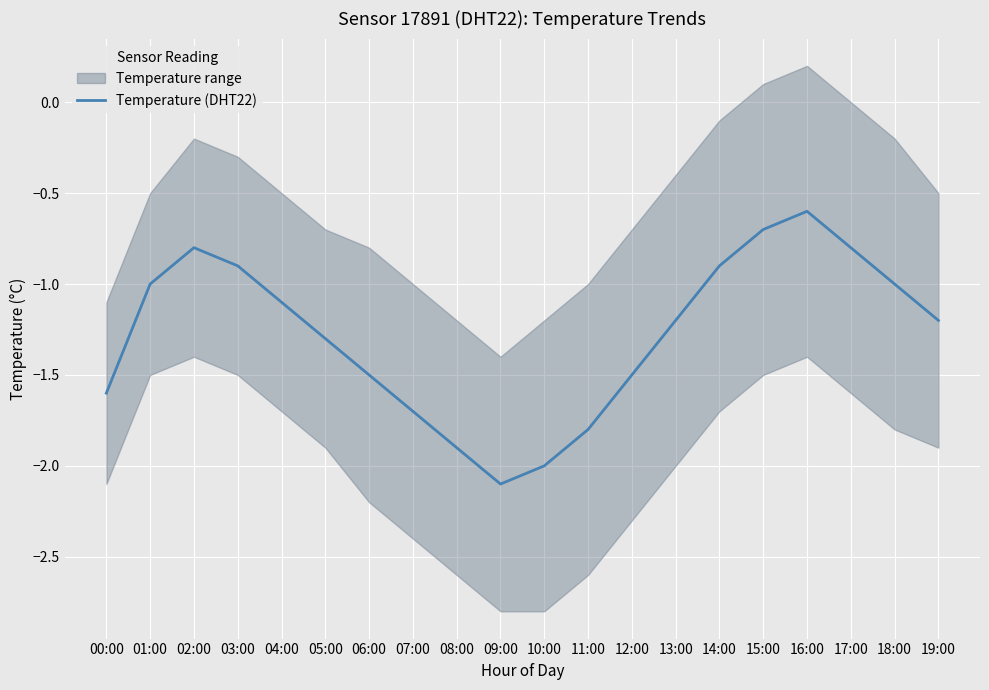

True or false: the data shows -1.2 at 19:00.

True